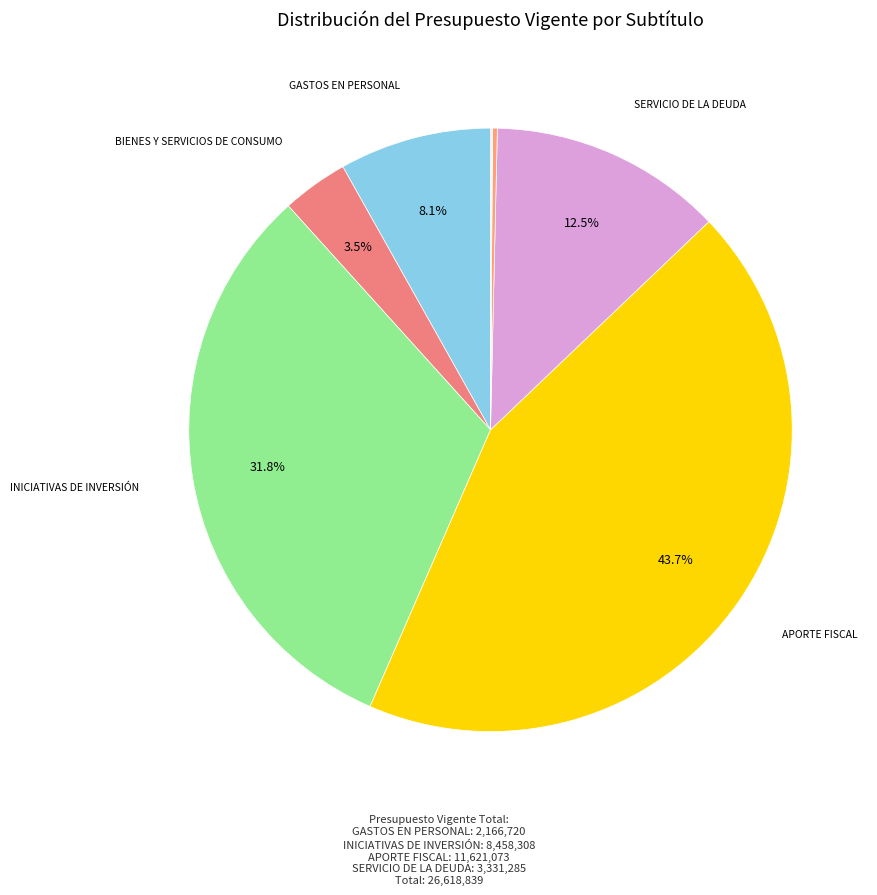

Does any single category account for the majority?

No